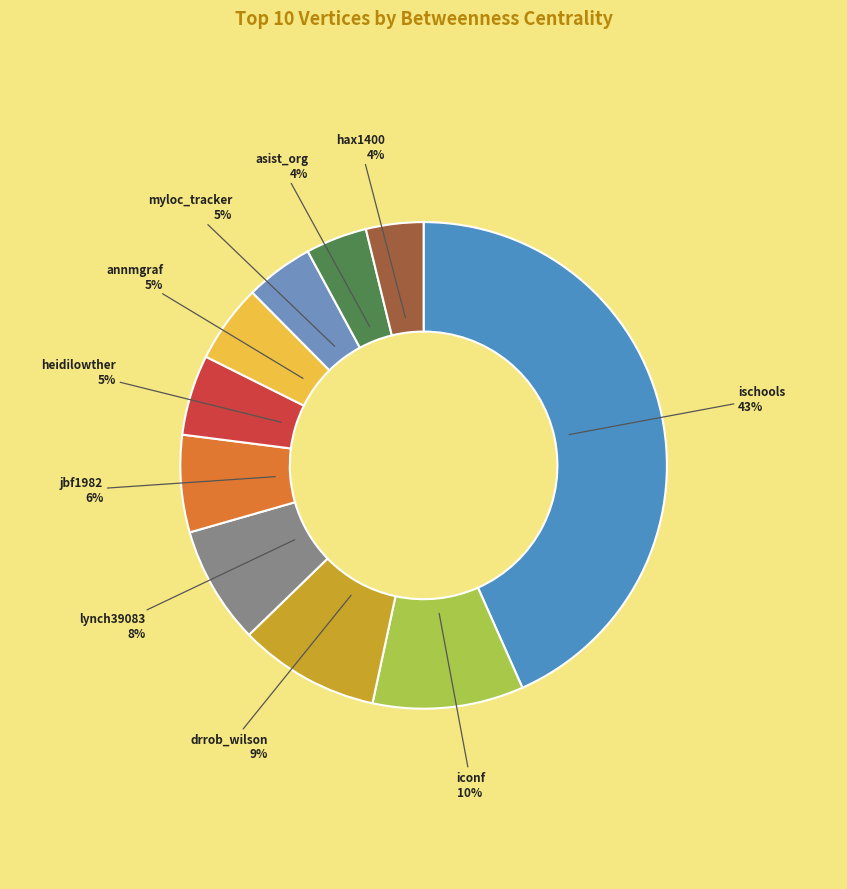

Which category has the biggest portion of the pie?

ischools